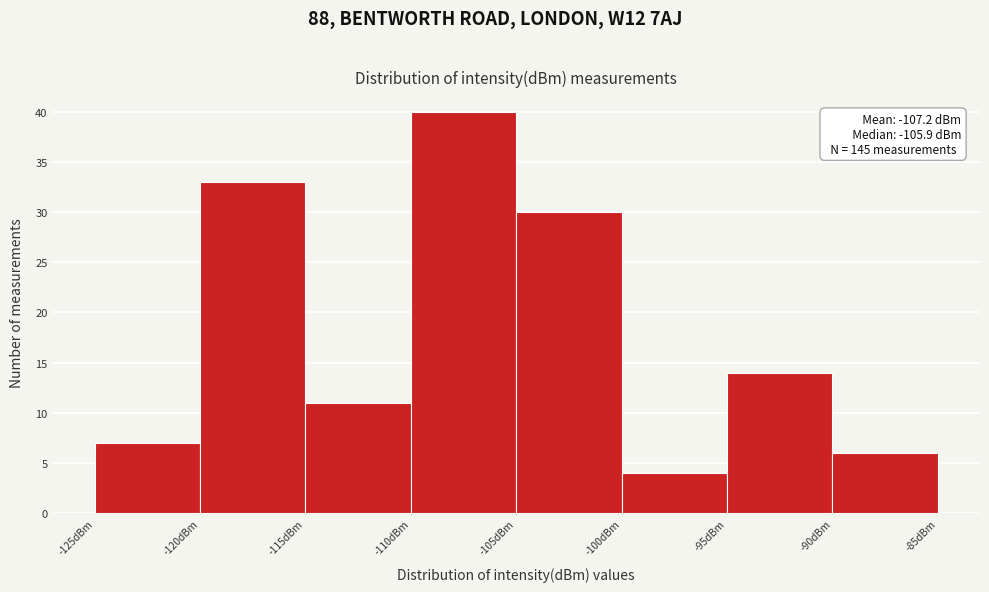

Over which range of the x-axis is the bar tallest?

-110 to -105